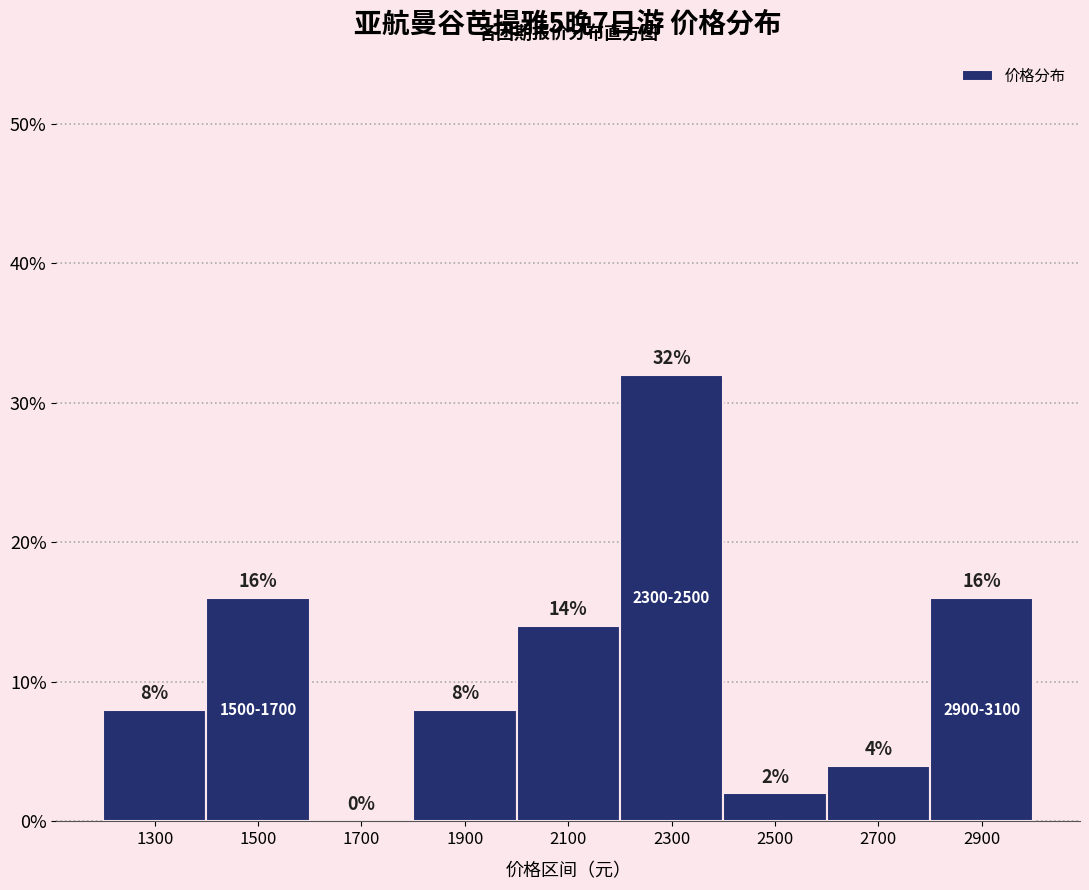

Reading left to right, transcribe all the data shown in this chart.

1300=8.0	1500=16.0	1700=0.0	1900=8.0	2100=14.0	2300=32.0	2500=2.0	2700=4.0	2900=16.0